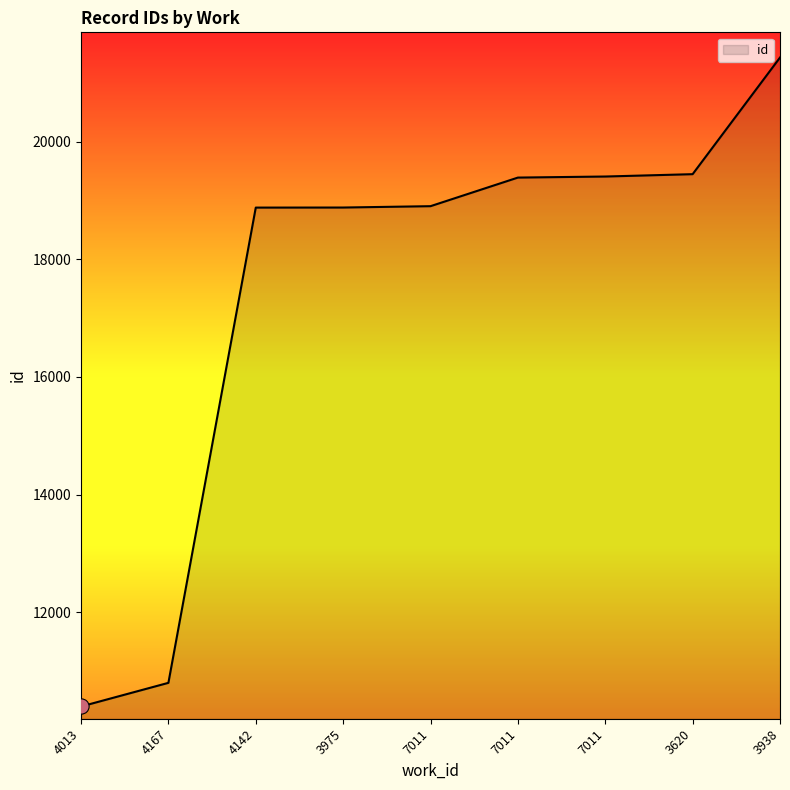

How many lines are shown in the chart?

1